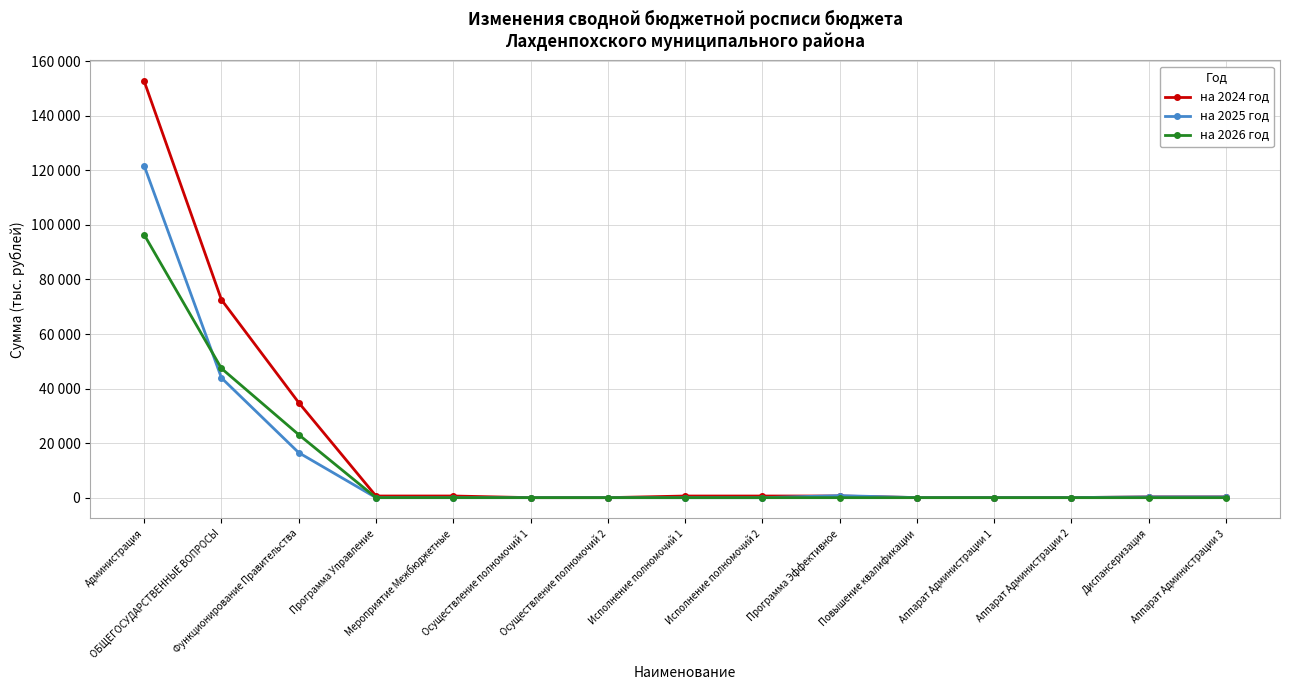

At which category does на 2025 год reach its first local peak?

Программа Эффективное